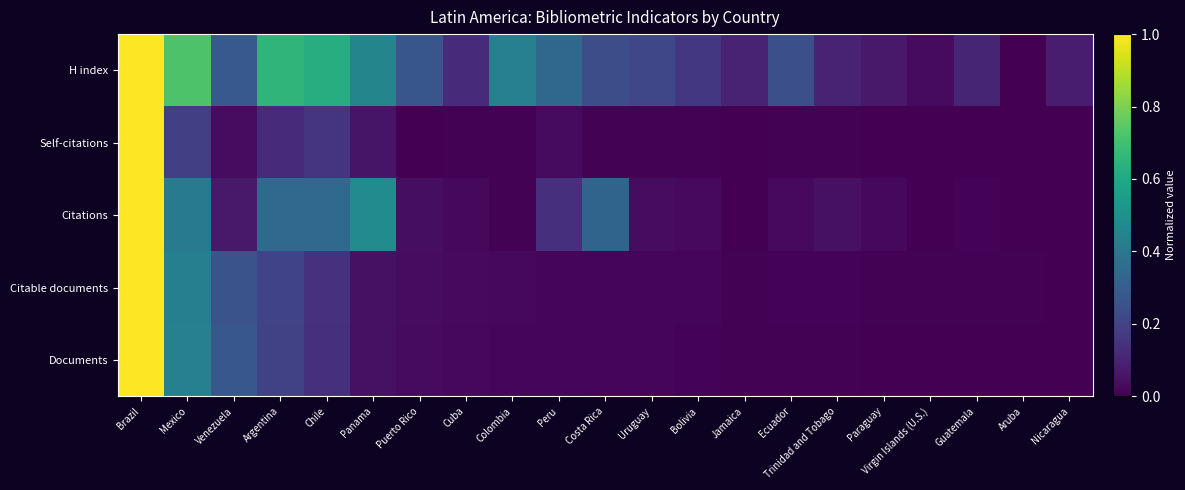

Count the number of categories in the chart.

21